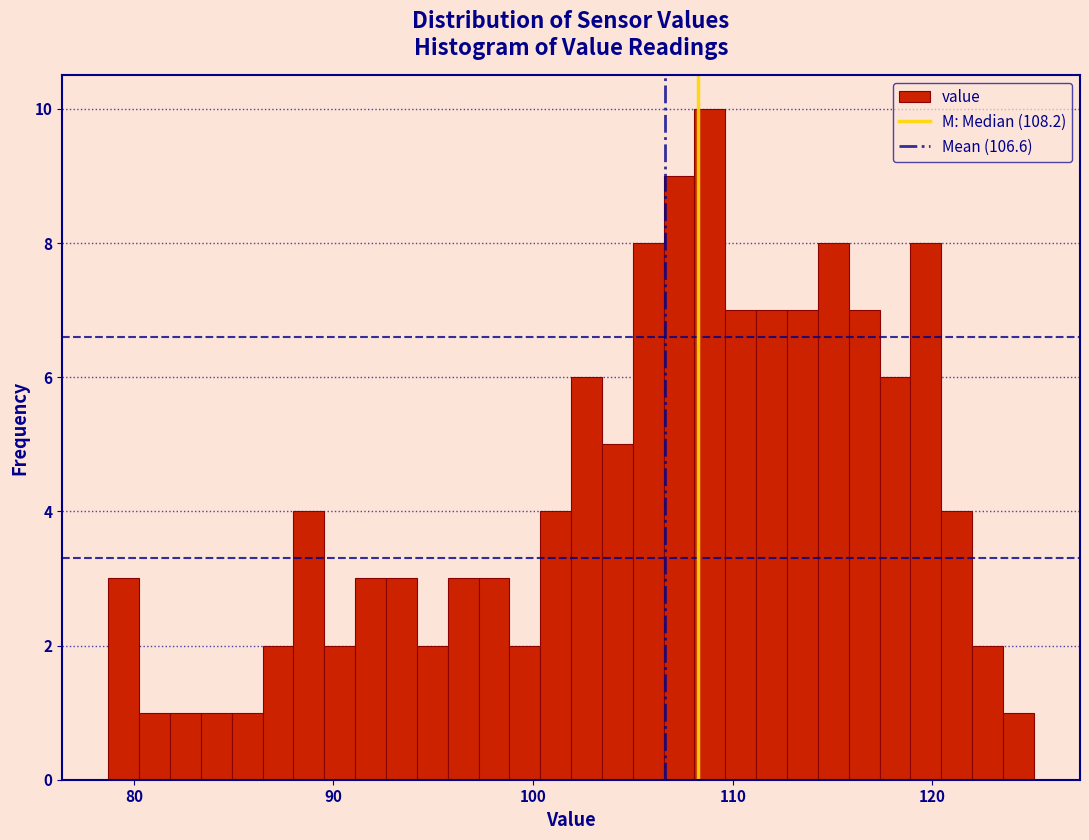

Around what value on the x-axis is the tallest bar? Give the approximate position of its centre, as read against the axis.

109